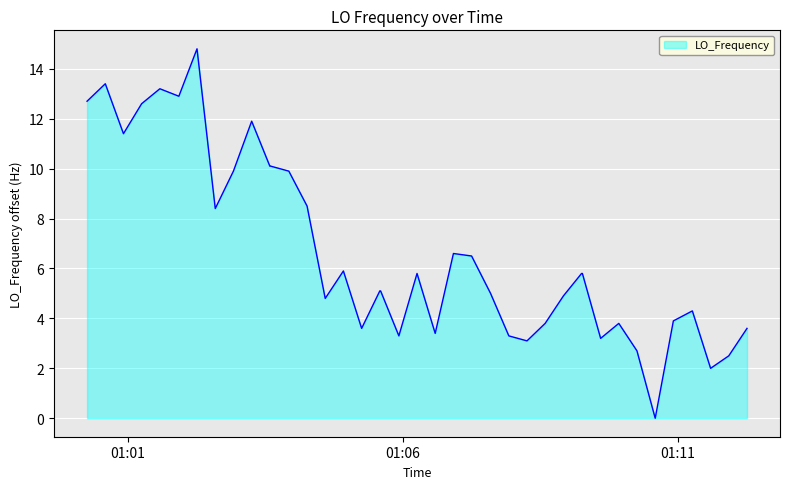

What is the difference between the maximum and minimum values?

14.8